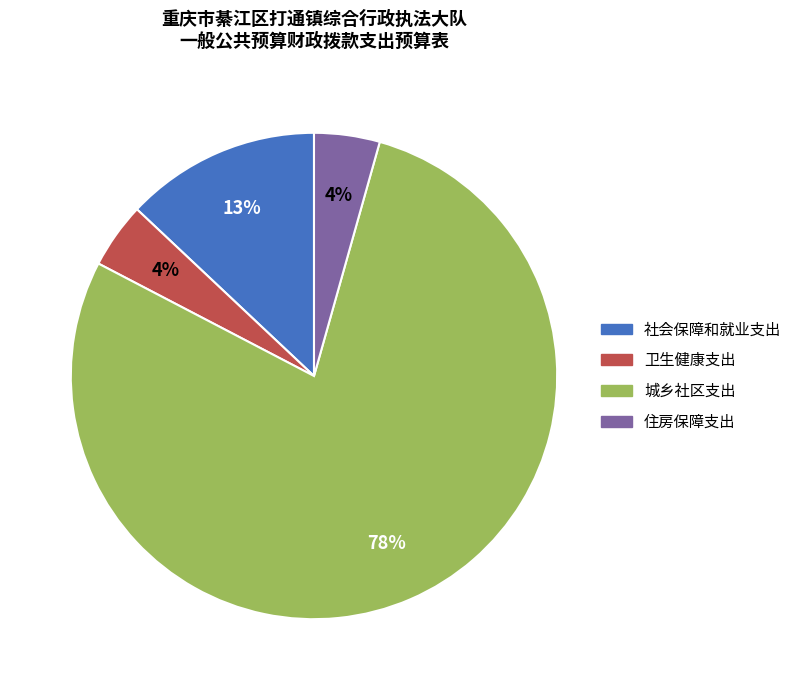

Is the sum of 城乡社区支出 and 社会保障和就业支出 greater than half?

Yes